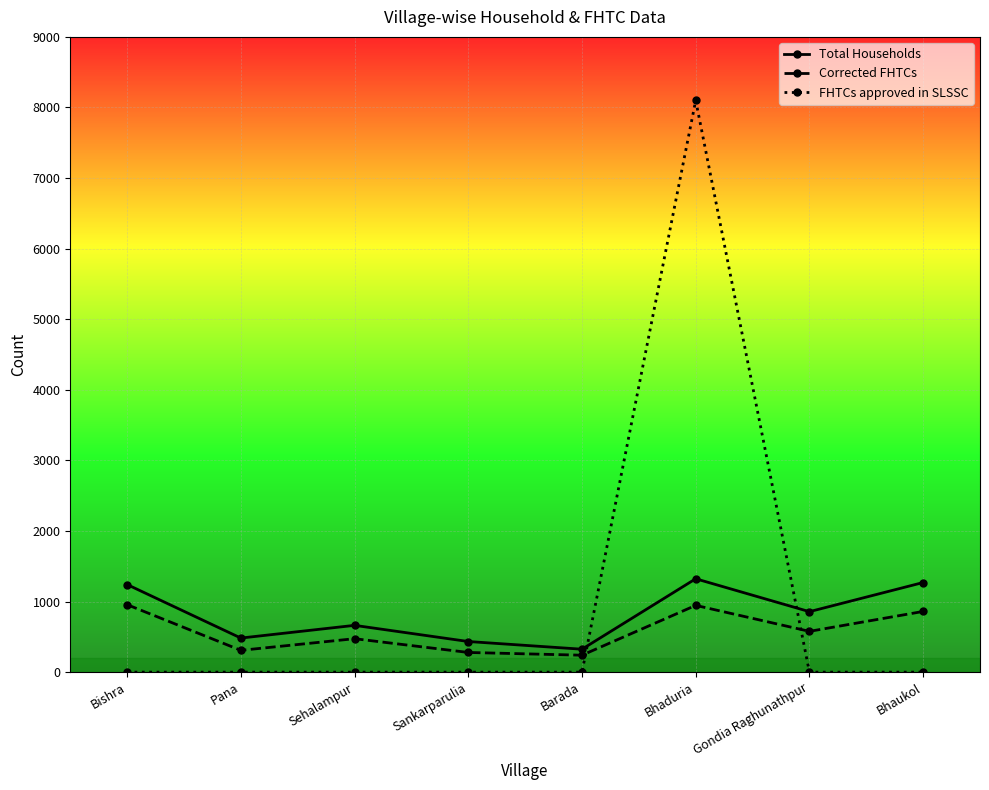

Which series has the widest spread of values?

FHTCs approved in SLSSC